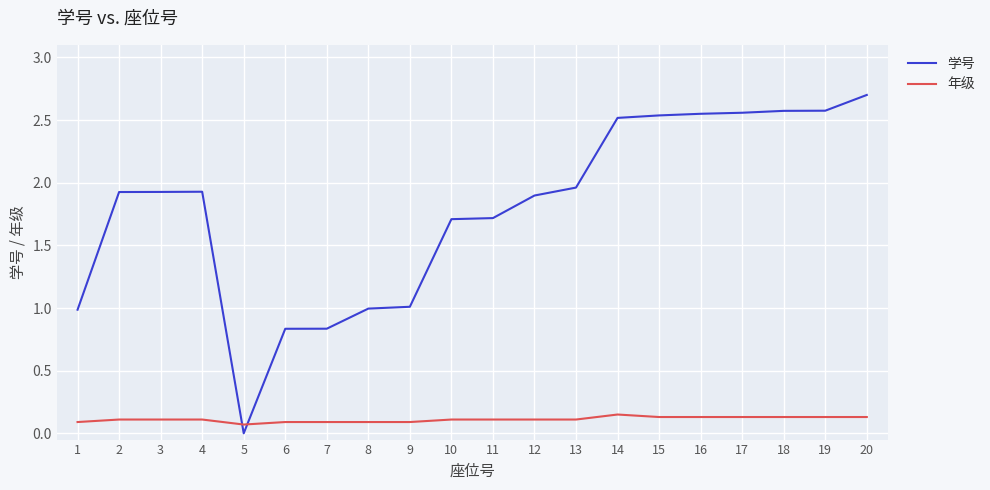

Does the chart have visible grid lines?

Yes